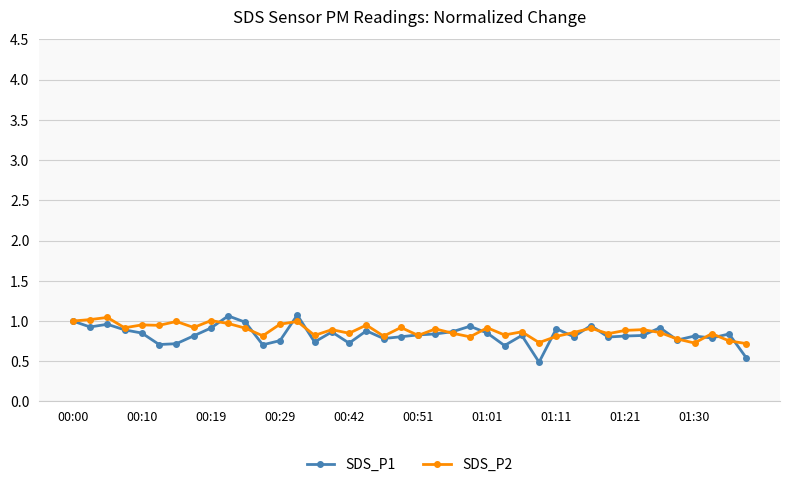

True or false: SDS_P2 has more than 2 interior local peaks.

True